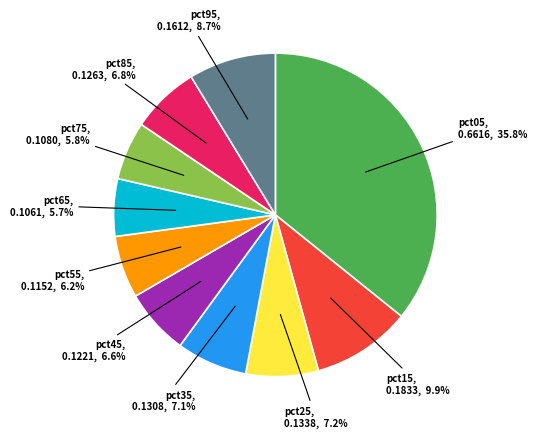

Between pct15 and pct95, which is larger?

pct15